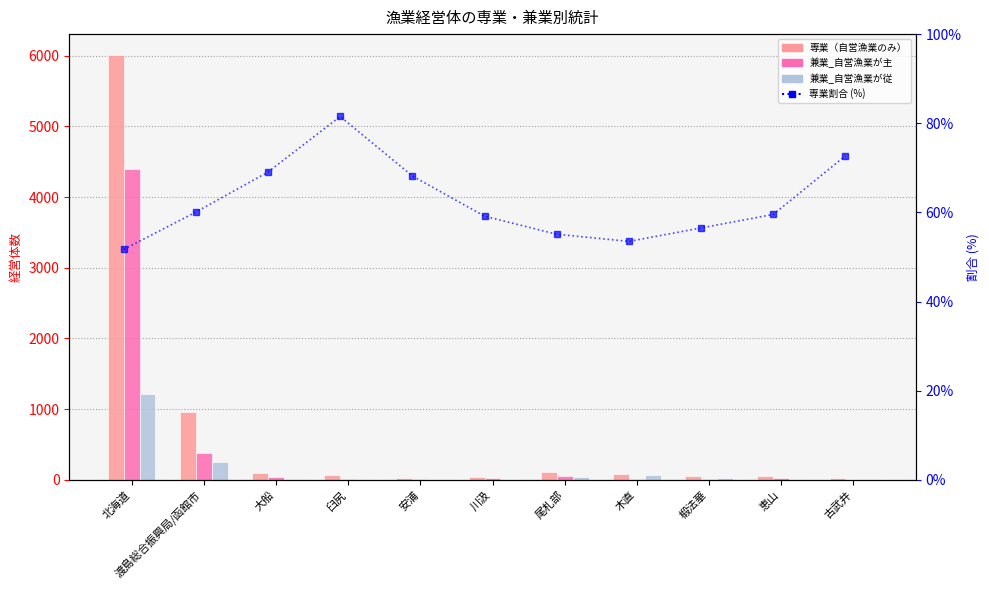

Between 大船 and 古武井, which is larger?

大船